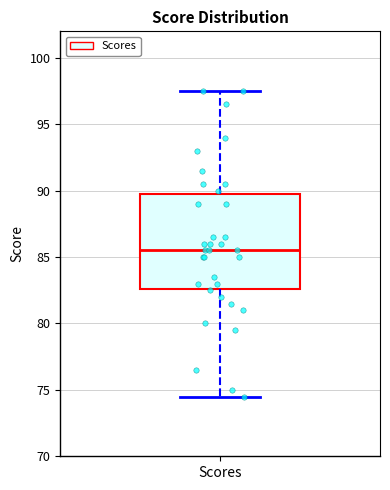

Where is the lower edge of the box for Scores on the y-axis? The values are not printed on the chart, so give them approximately, as read against the axis.

82.5